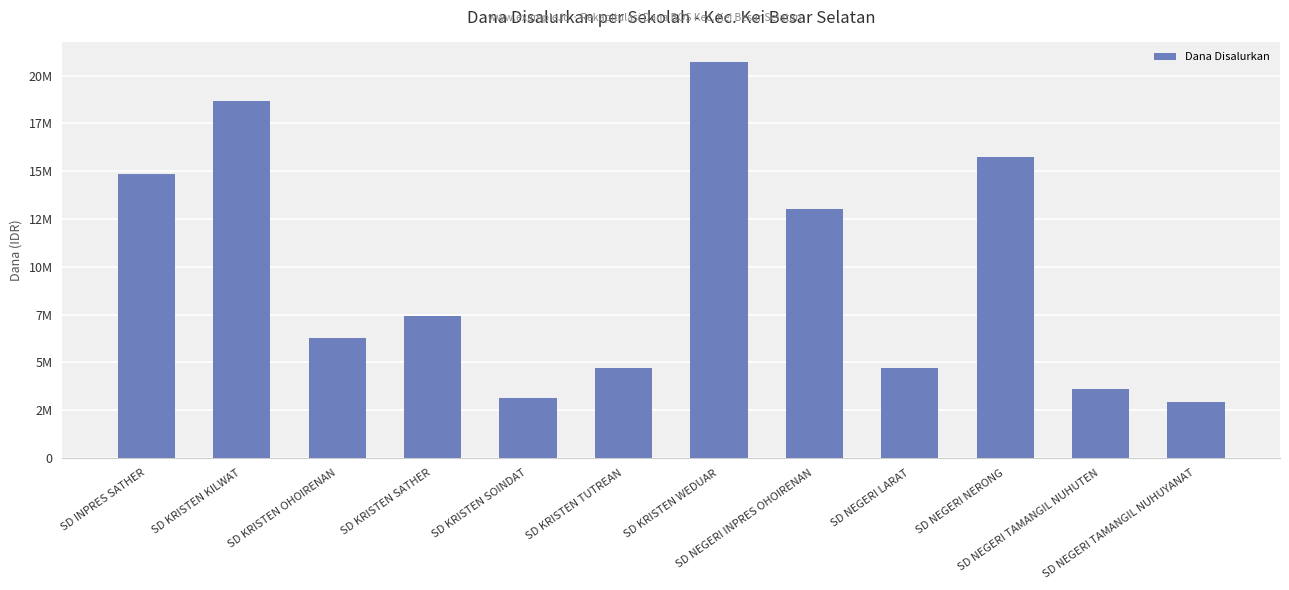

Are the bars horizontal?

No